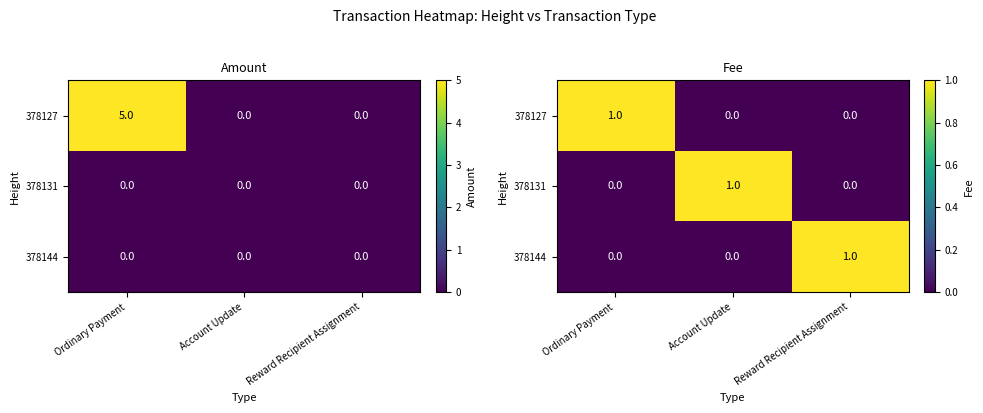

The 378131 series shows 1 at Account Update. True or false?

True